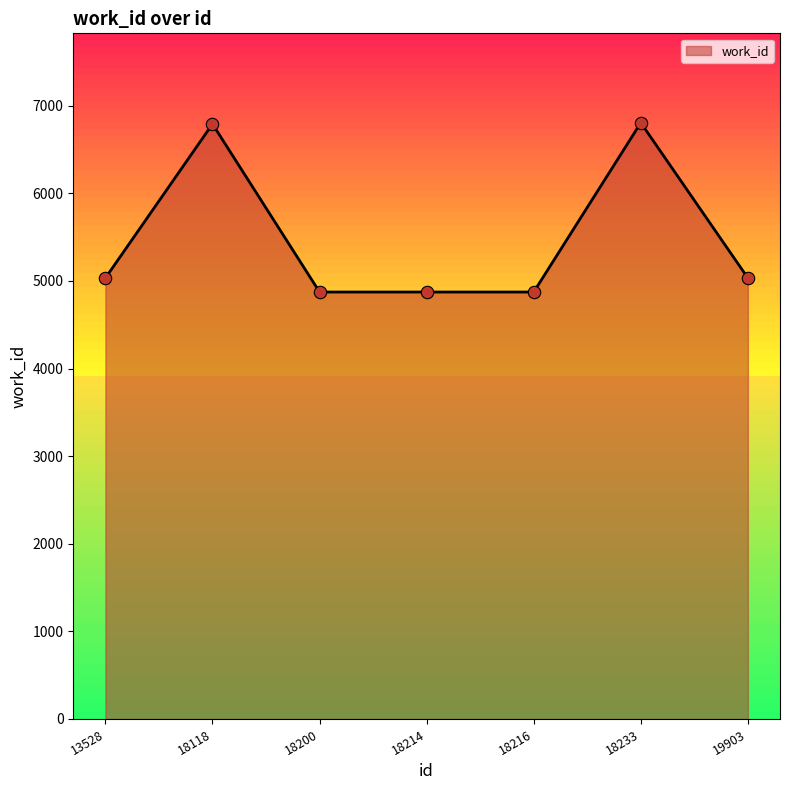

What is the ratio of the value at 18216 to the value at 18118?

0.7